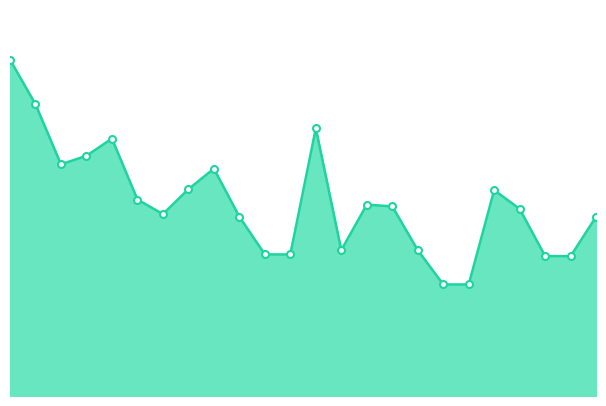

Rank the categories by value from lowest to highest.

18, 19, 22, 23, 11, 12, 14, 17, 10, 24, 7, 21, 16, 15, 6, 20, 8, 9, 3, 4, 5, 13, 2, 1